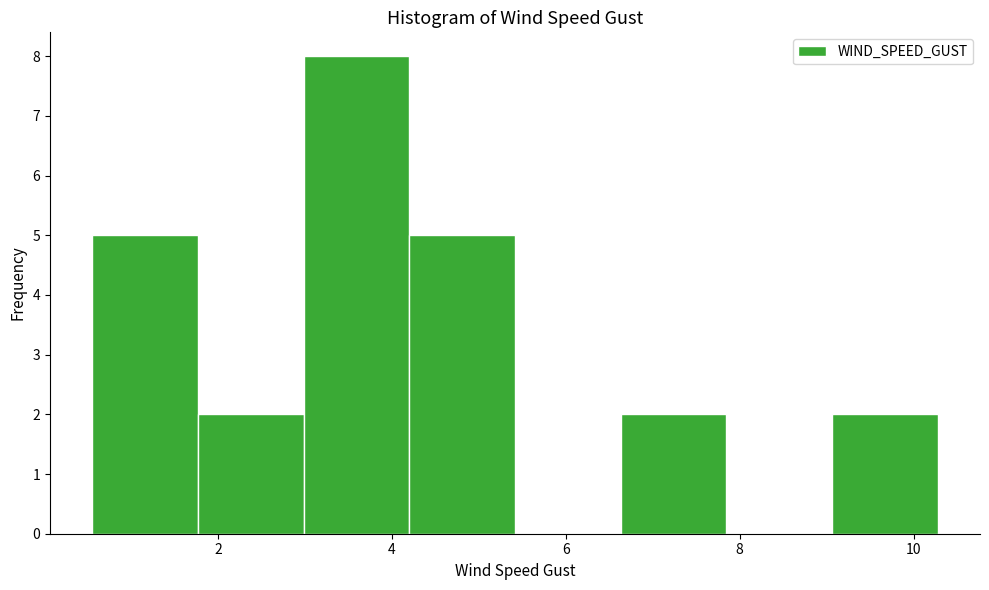

Reading left to right, transcribe this chart: for each bar, give the range it covers on the x-axis and its height. Neither the bar edges nor the heights are printed on the chart, so give them approximately, as read against the axes.

0.6 to 1.8: 5
1.8 to 3.0: 2
3.0 to 4.2: 8
4.2 to 5.4: 5
5.4 to 6.6: 0
6.6 to 7.8: 2
7.8 to 9.0: 0
9.0 to 10.2: 2